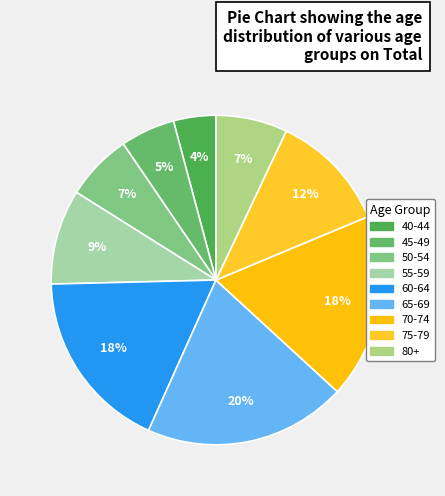

True or false: 55-59 accounts for 20% of the total.

False